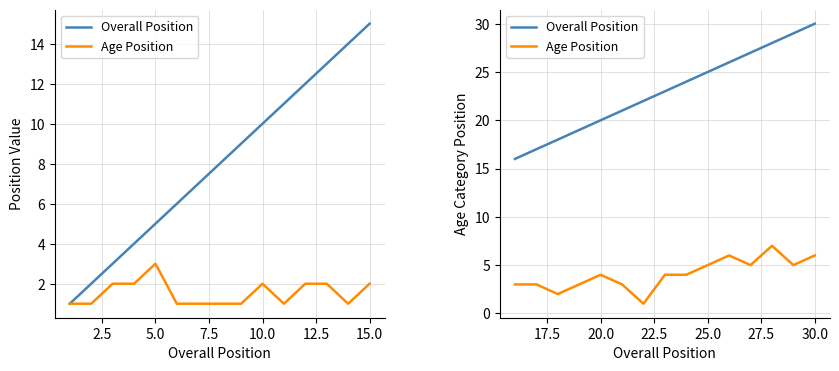

What are all the series names shown in the legend?

Overall Position, Age Position